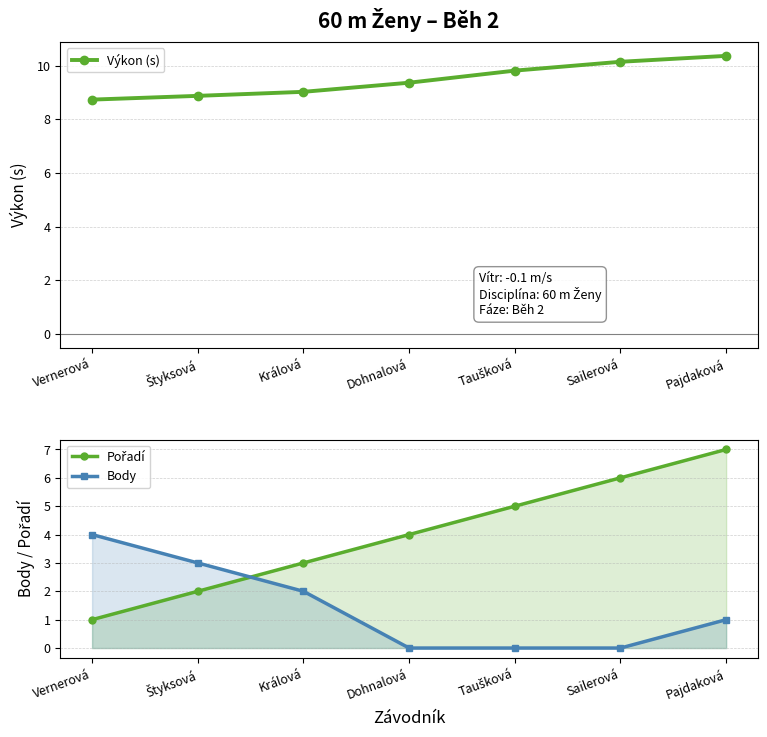

Reading left to right, extract all data points from this chart.

Výkon (s): 8.7	8.9	9.0	9.4	9.8	10.1	10.4
Pořadí: 1.0	2.0	3.0	4.0	5.0	6.0	7.0
Body: 4.0	3.0	2.0	0.0	0.0	0.0	1.0